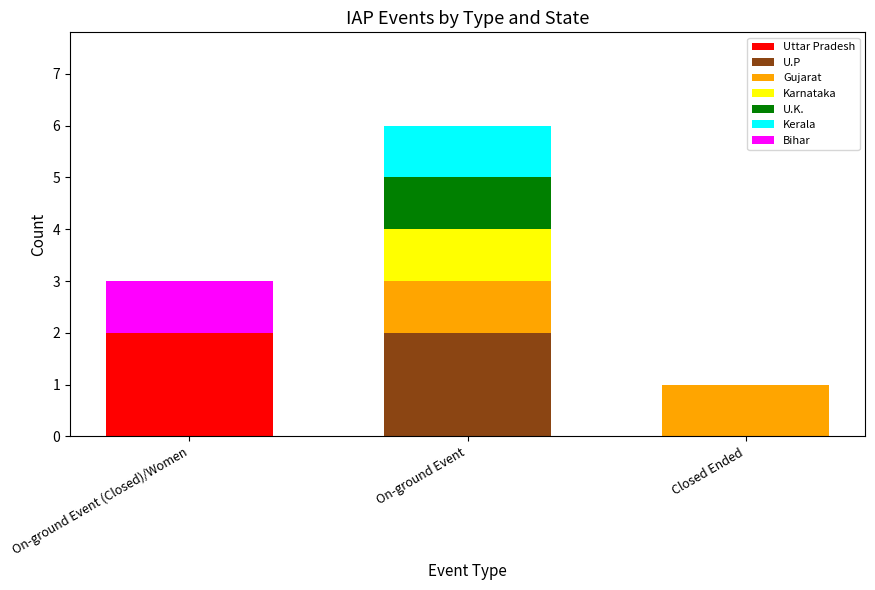

At which category is the sum across all series the highest?

On-ground Event